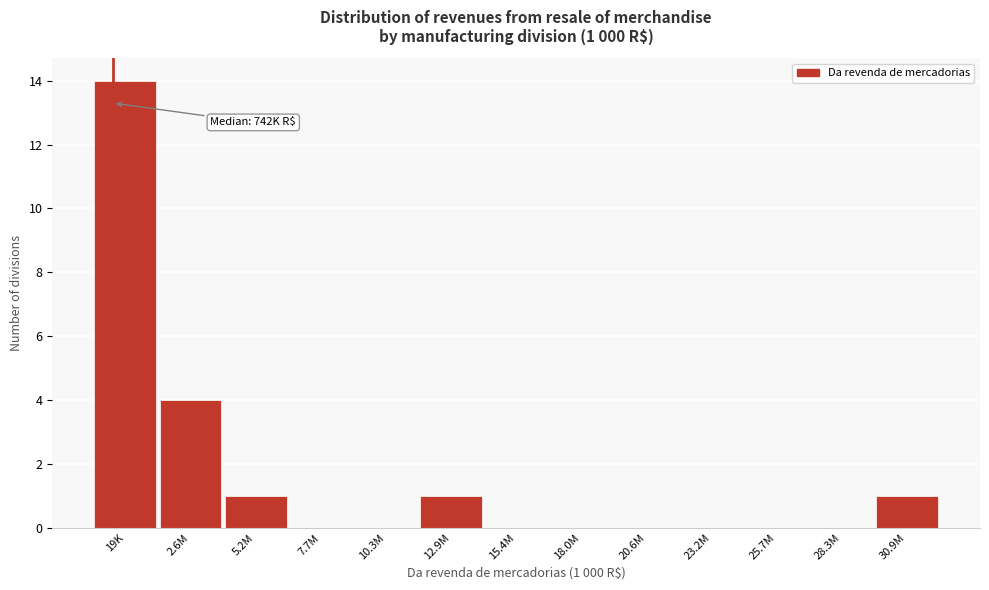

Reading left to right, transcribe all the data shown in this chart.

19K=14	2.6M=4	5.2M=1	7.7M=0	10.3M=0	12.9M=1	15.4M=0	18.0M=0	20.6M=0	23.2M=0	25.7M=0	28.3M=0	30.9M=1